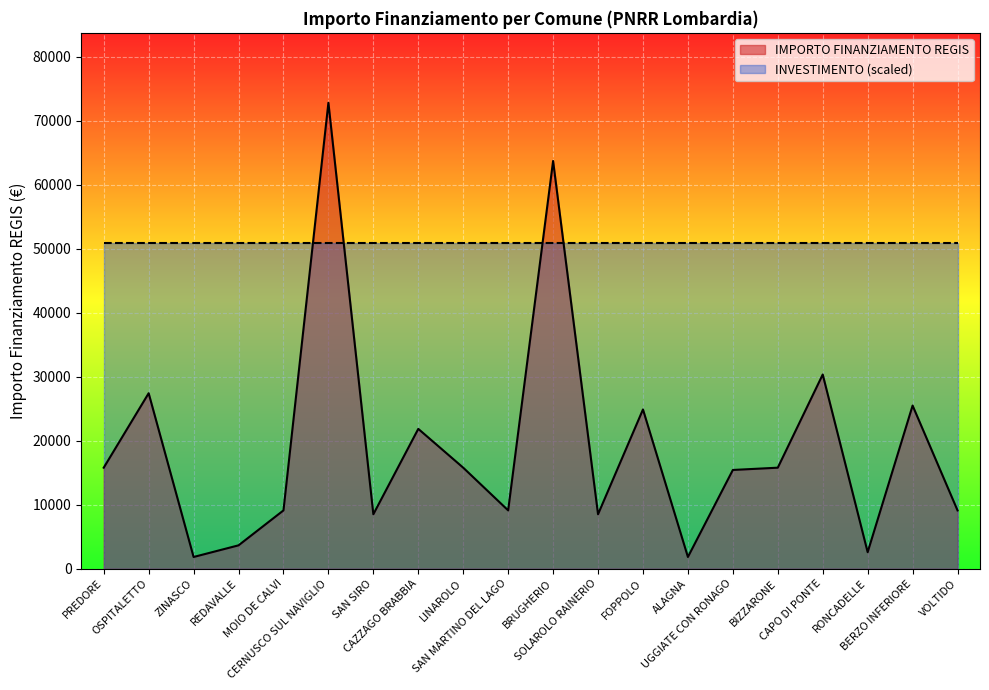

At which category does the data reach its first local peak?

OSPITALETTO